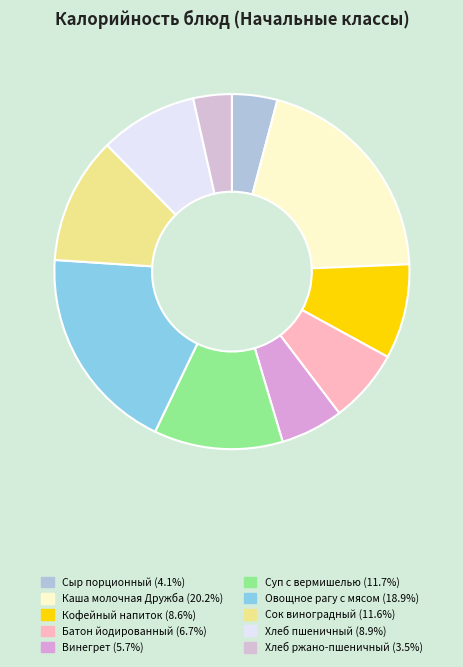

True or false: Сыр порционный accounts for 4% of the total.

True